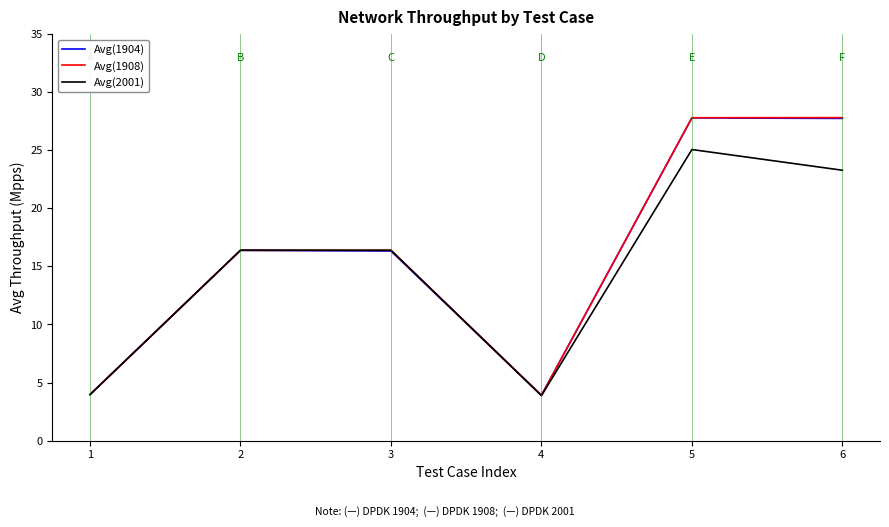

What is the greatest value displayed?

27.8